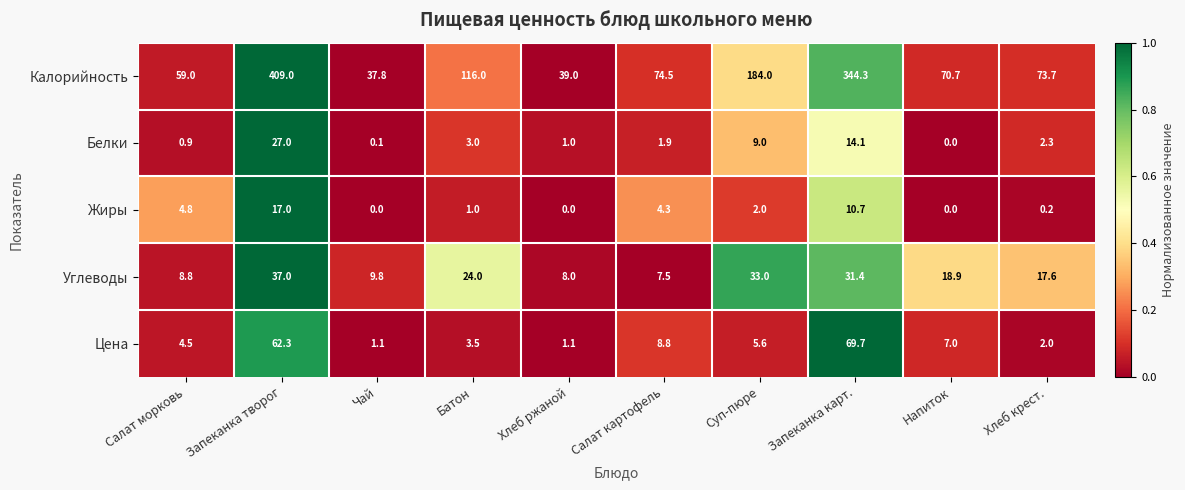

At which label does Цена first exceed 5?

Запеканка творог